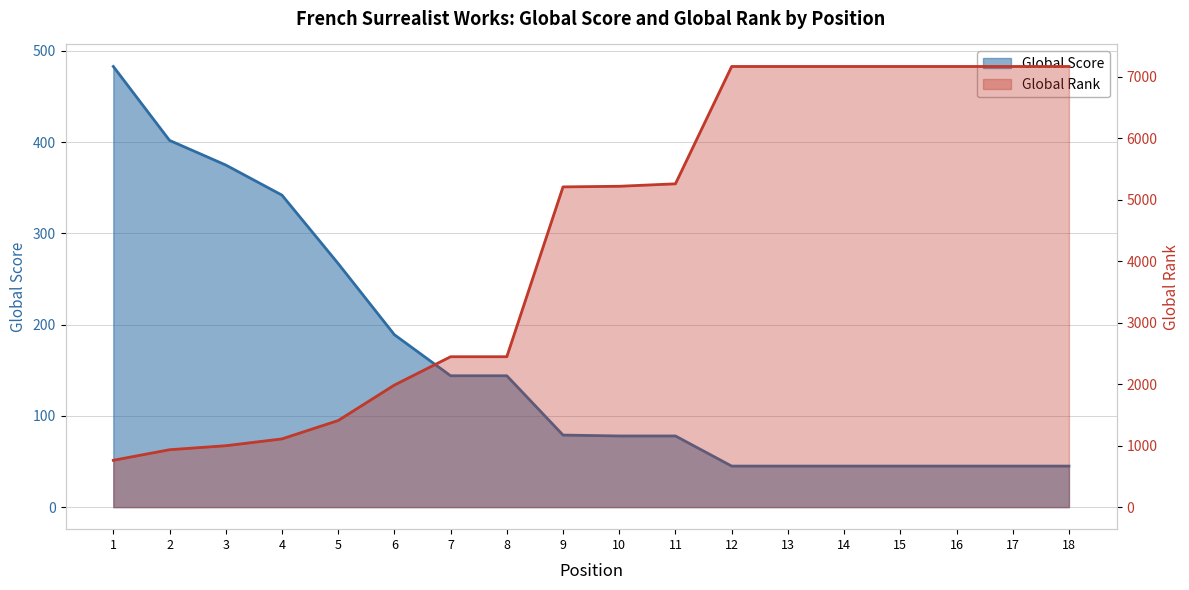

What is the lowest value of the Global Score series?

45